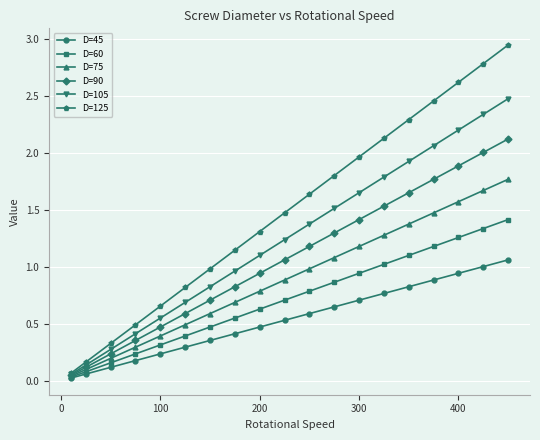

List the series in order of their peak value, lowest first.

D=45, D=60, D=75, D=90, D=105, D=125